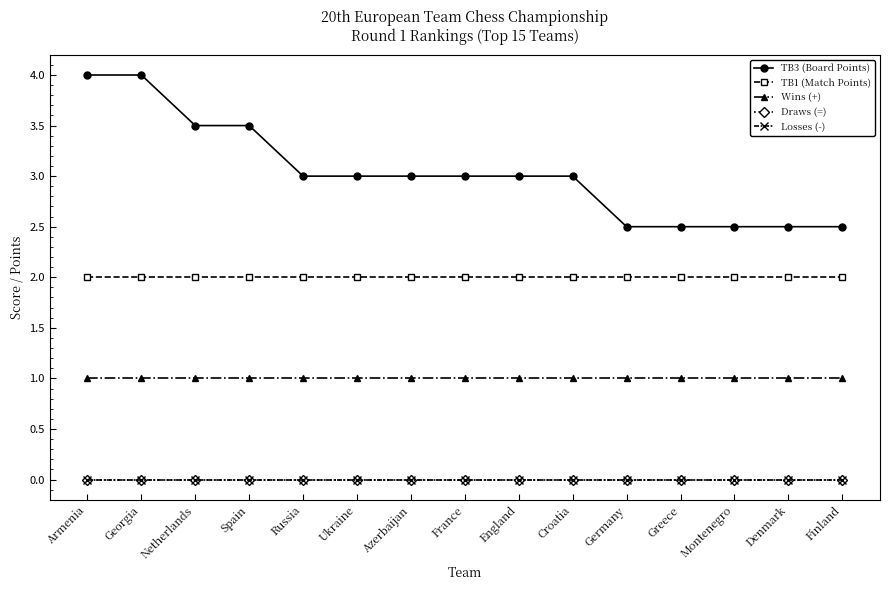

At Finland, list the series in order from smallest to largest.

Draws (=), Losses (-), Wins (+), TB1 (Match Points), TB3 (Board Points)